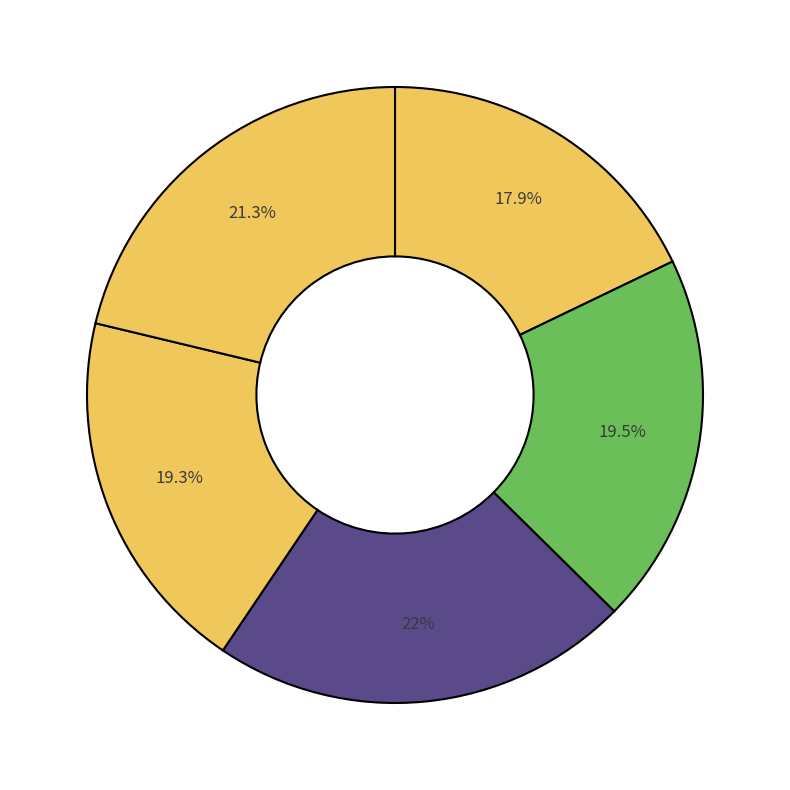

Which slice is the smallest?

Canada velocity grid v6